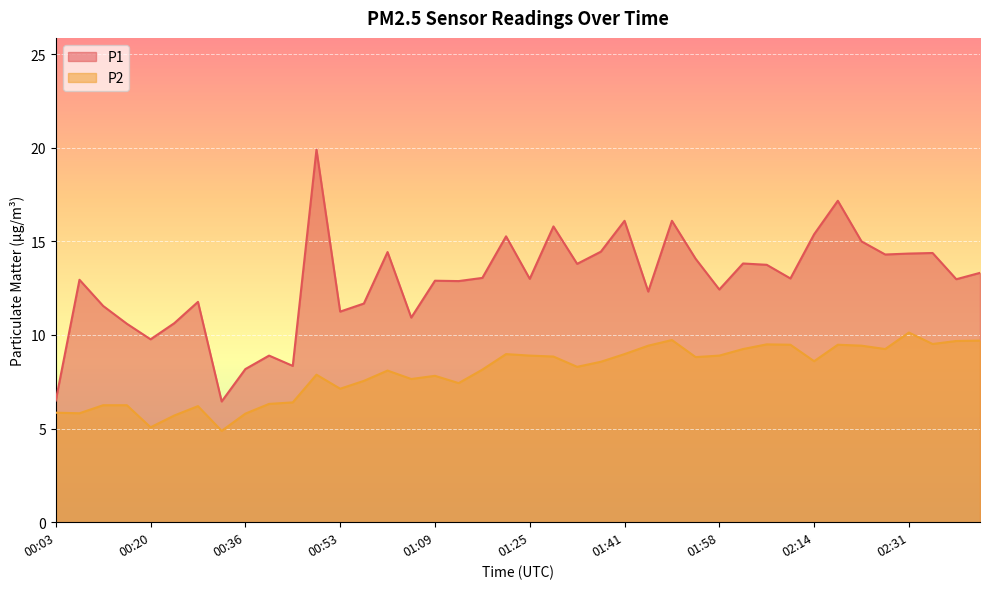

Where does the P2 series first go above 8?

01:01